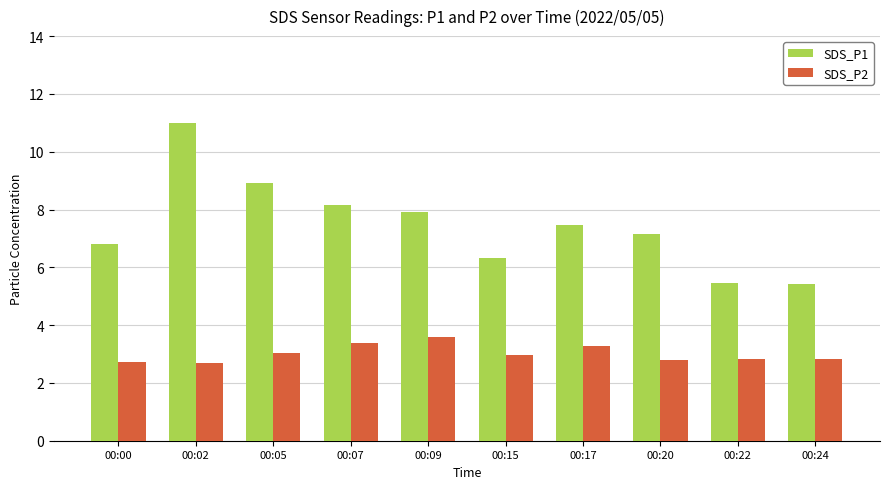

True or false: SDS_P1 has a value of 1.5 at 00:00.

False